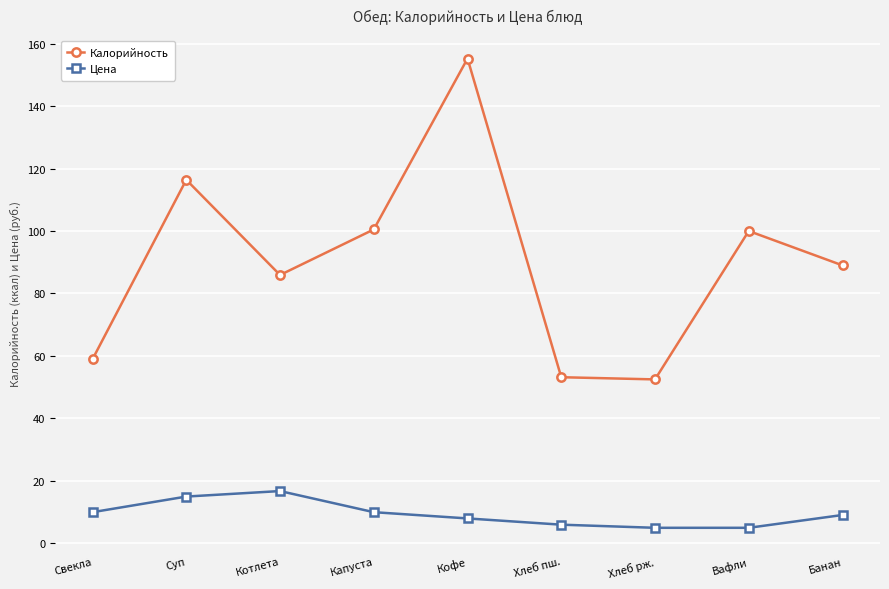

What is the difference between the maximum and minimum values in the Цена series?

11.8